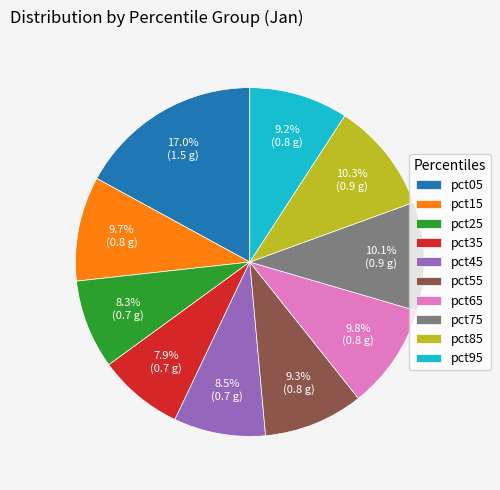

To the nearest percent, what portion does pct35 represent?

8%